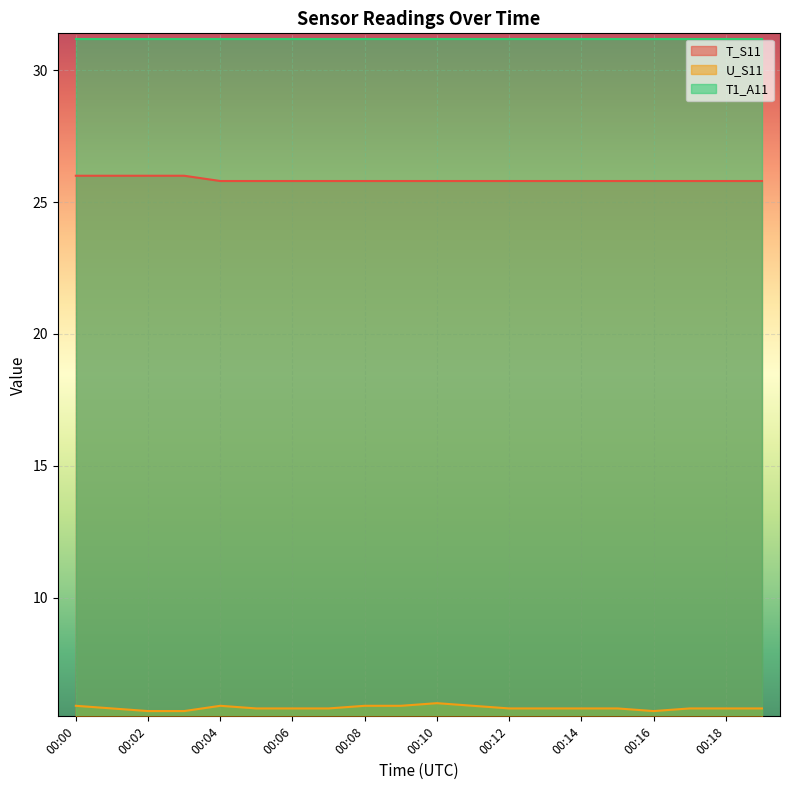

At which label is T_S11 closest to 25?

00:04